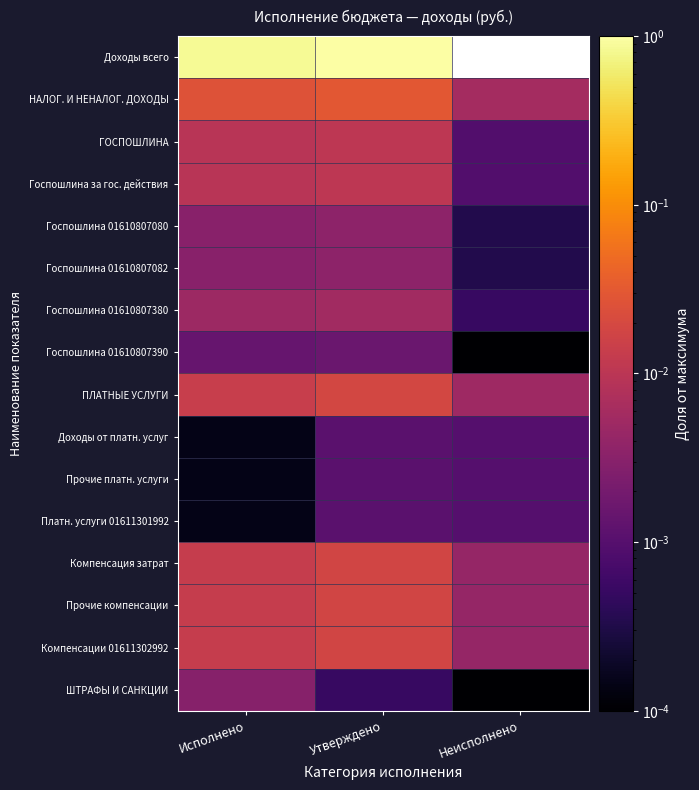

List the series in order of their peak value, lowest first.

Доходы от платн. услуг, Прочие платн. услуги, Платн. услуги 01611301992, Госпошлина 01610807390, ШТРАФЫ И САНКЦИИ, Госпошлина 01610807080, Госпошлина 01610807082, Госпошлина 01610807380, ГОСПОШЛИНА, Госпошлина за гос. действия, Компенсация затрат, Прочие компенсации, Компенсации 01611302992, ПЛАТНЫЕ УСЛУГИ, НАЛОГ. И НЕНАЛОГ. ДОХОДЫ, Доходы всего